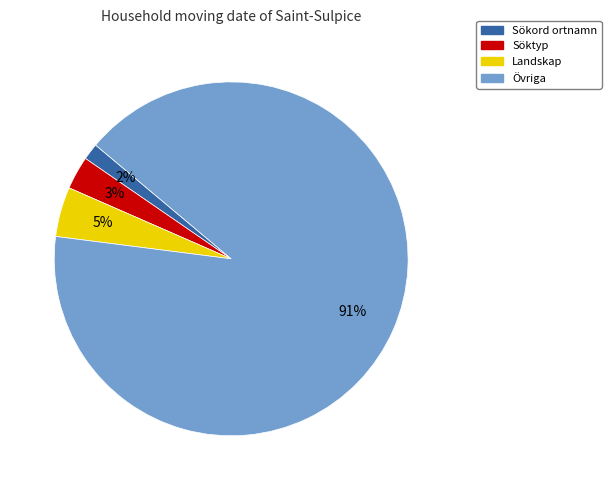

To the nearest percent, what is the average slice percentage?

25%